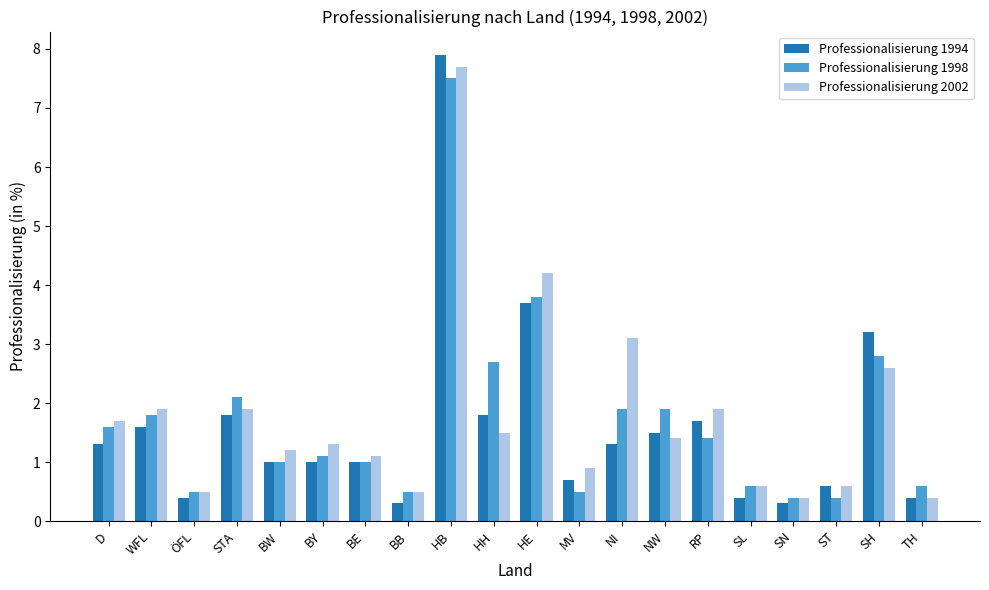

At which label is Professionalisierung 1994 closest to 4?

HE